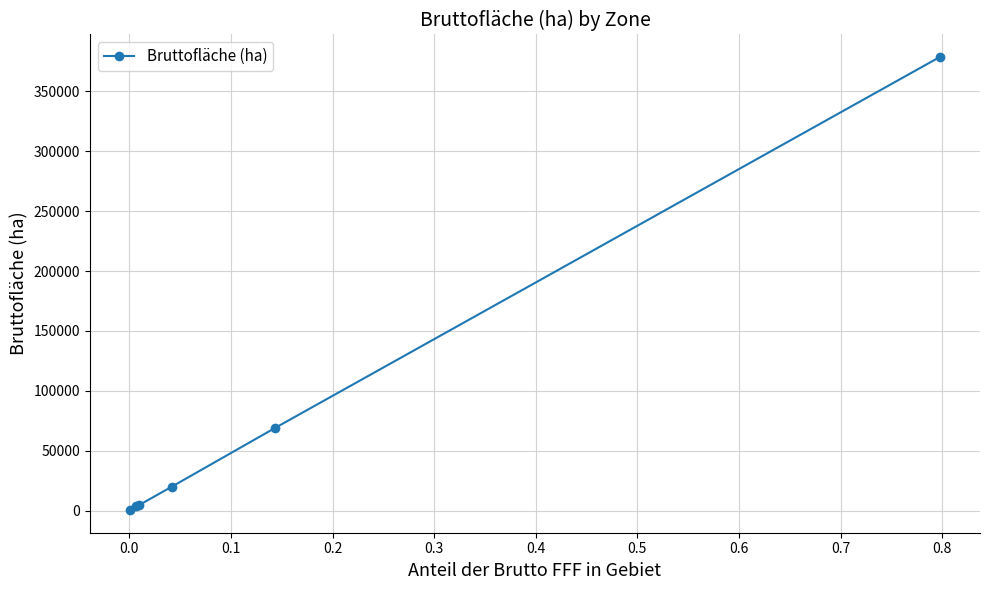

What is the value of the 4th point from the left?

20107.7